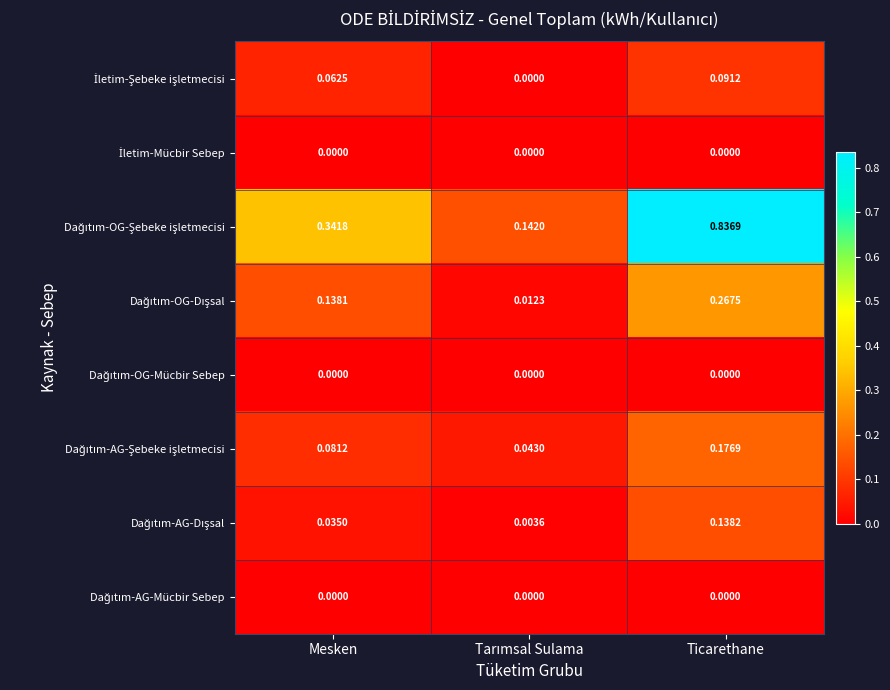

Count the number of categories in the chart.

3